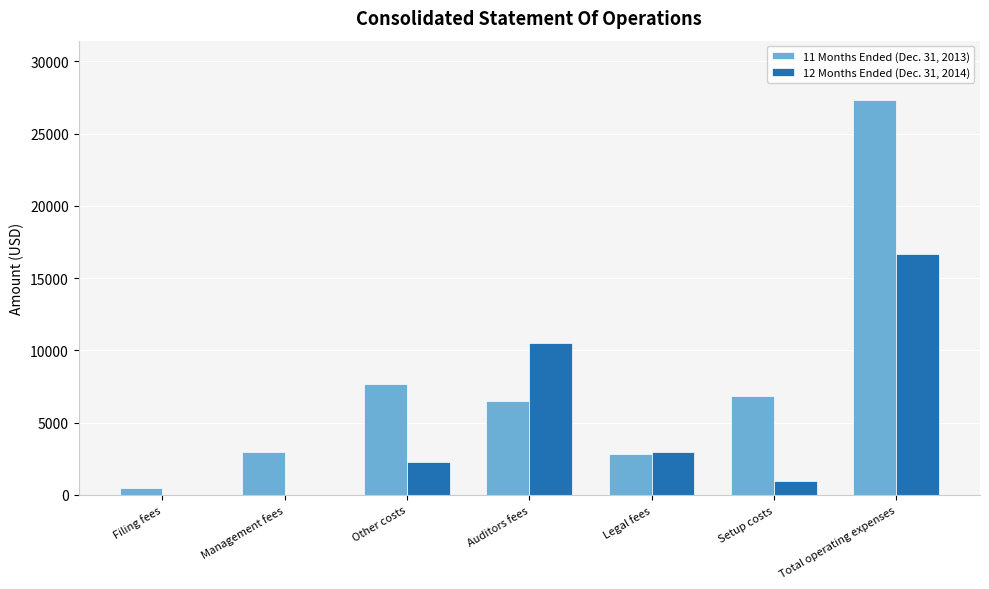

Between Setup costs and Total operating expenses, which series saw the biggest shift?

11 Months Ended (Dec. 31, 2013)